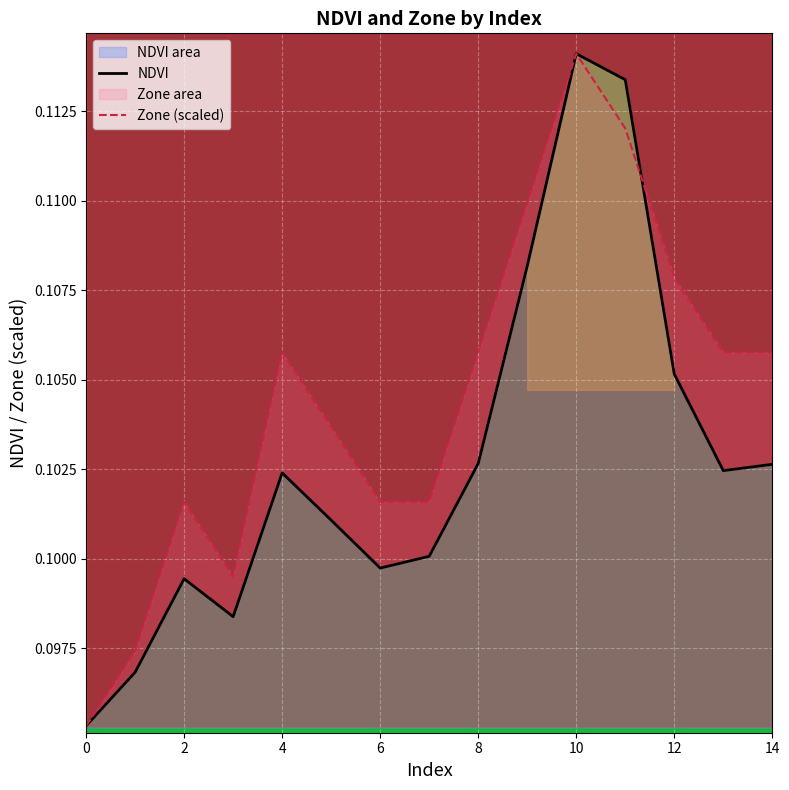

Which series changed the most between 10 and 12?

NDVI